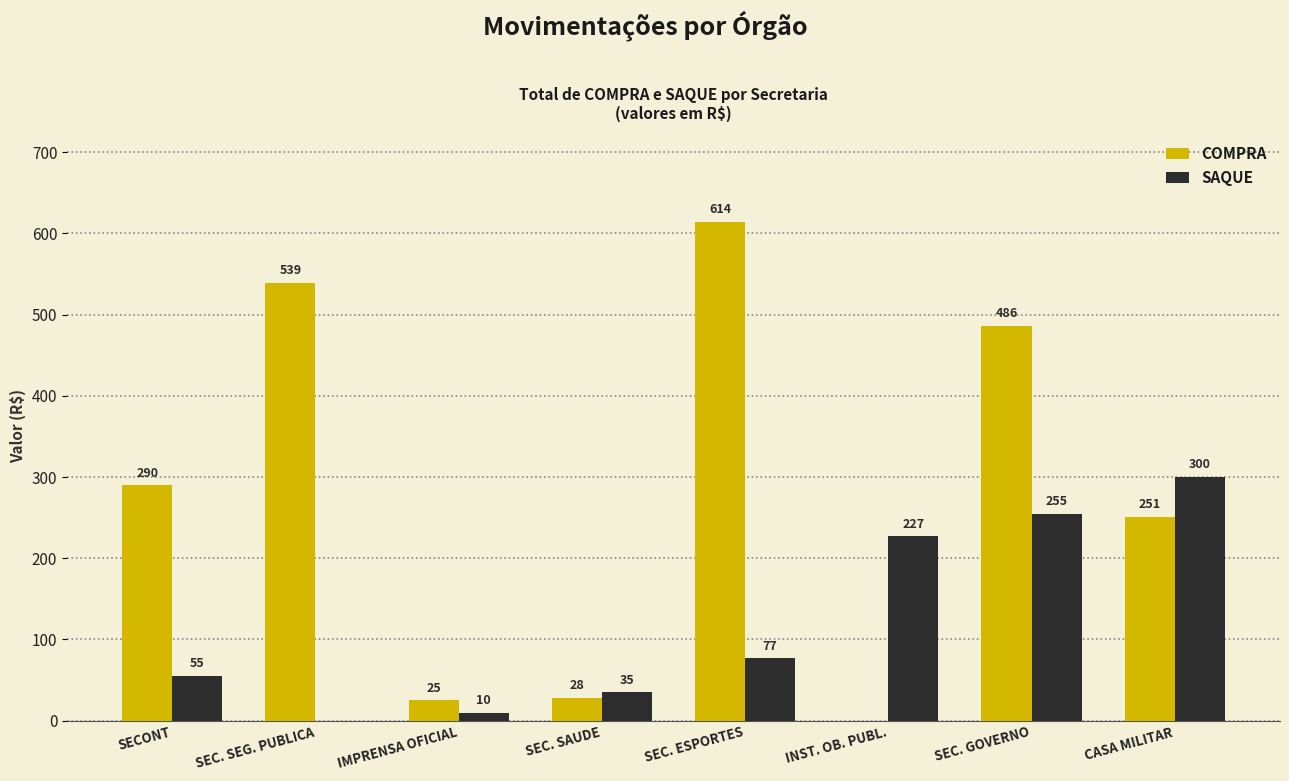

True or false: COMPRA has a value of 326 at CASA MILITAR.

False